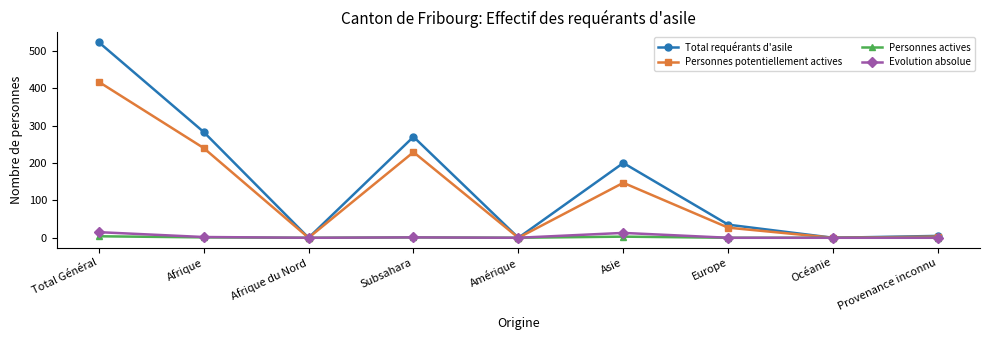

Which series has the largest total across all categories?

Total requérants d'asile